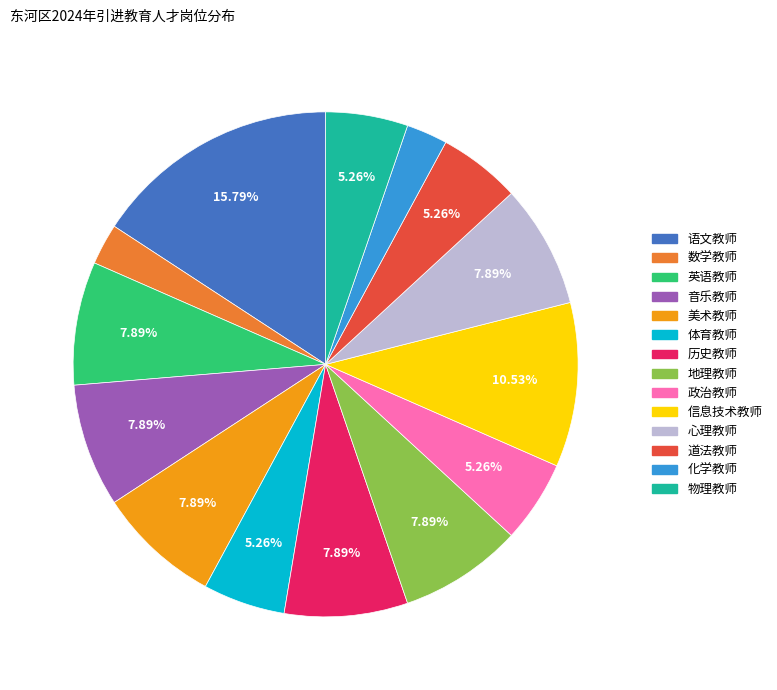

Does any single category account for the majority?

No